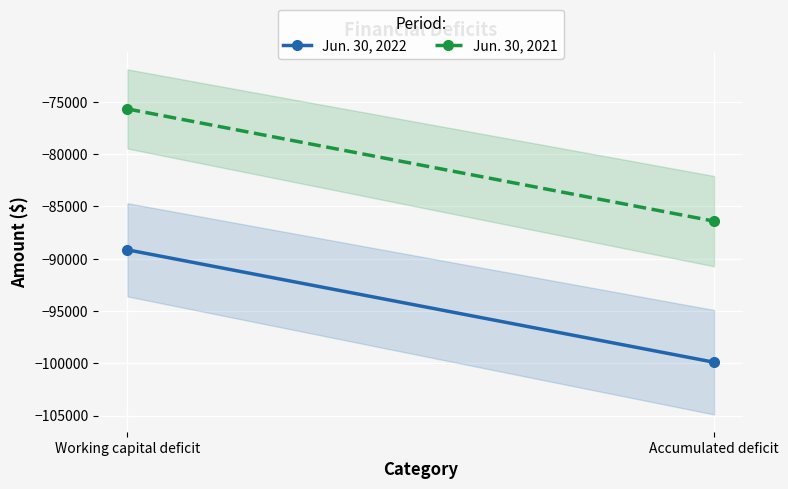

At how many categories does at least one series exceed -79587?

1